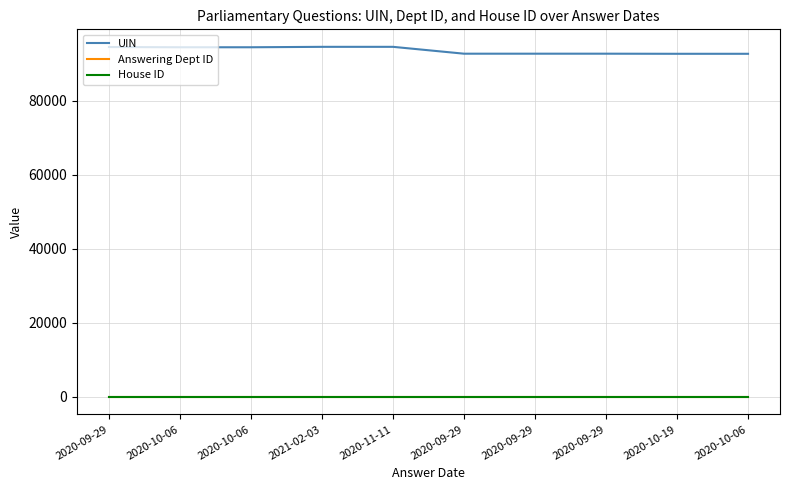

What is the spread (max minus min) of values at 2020-10-19?

92631